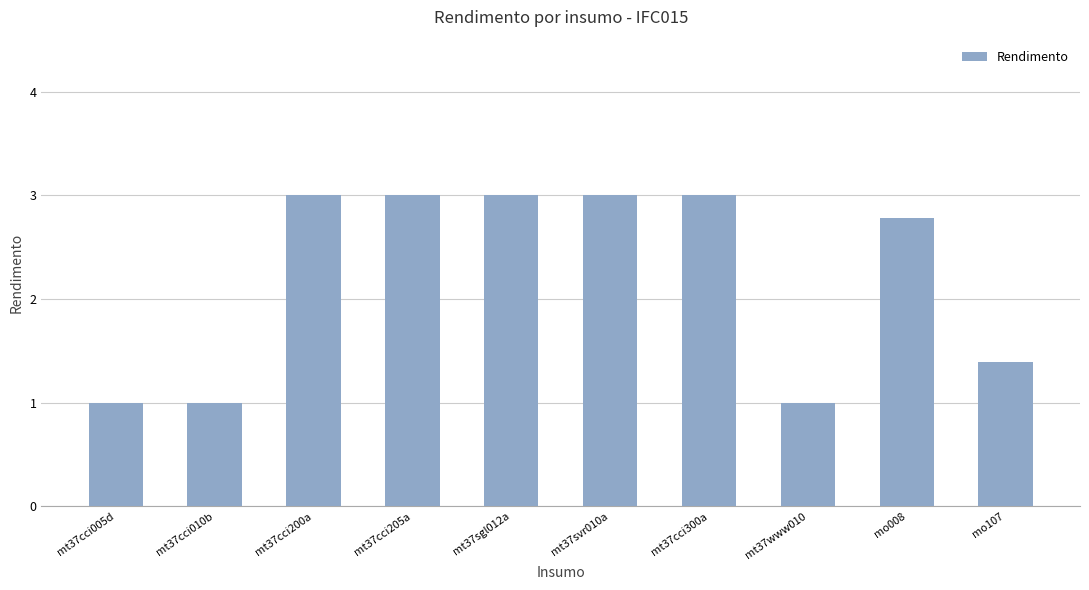

What is the ratio of the value at mt37cci010b to the value at mt37cci300a?

0.3